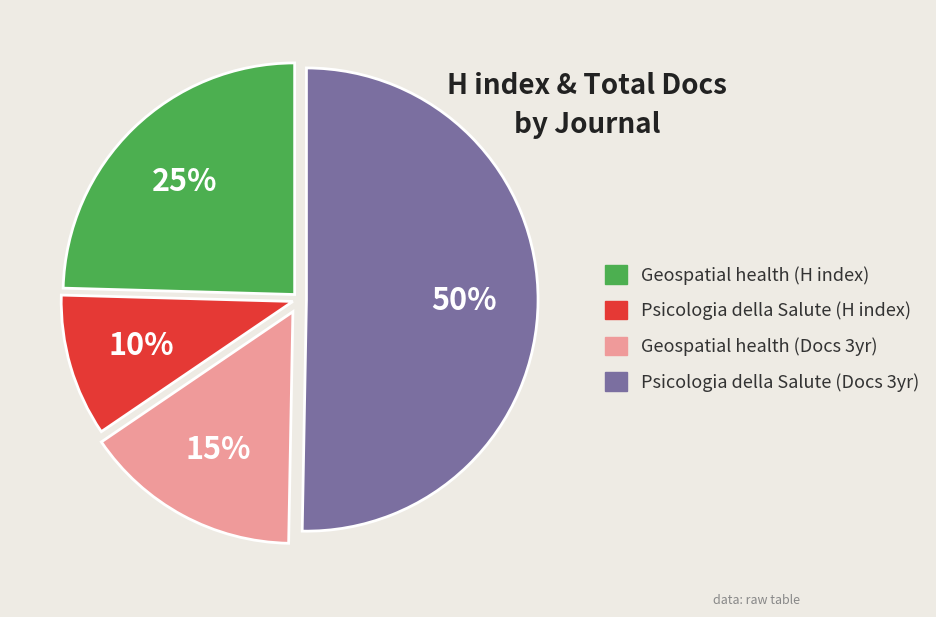

To the nearest percent, what is the difference between the largest and smallest slice percentages?

40%